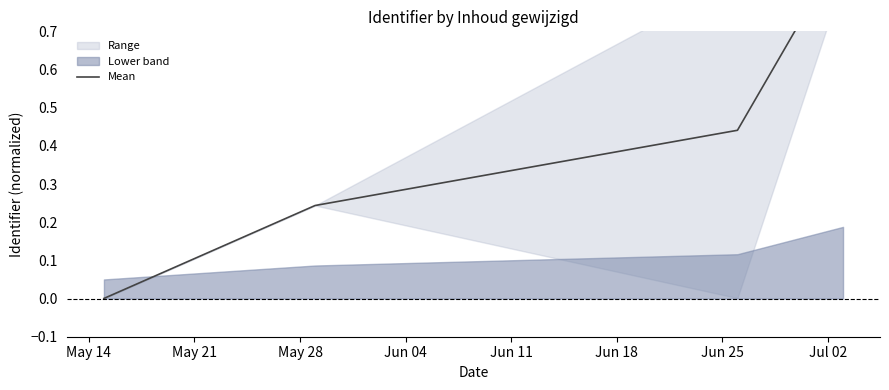

Does the chart display data point markers on the line(s)?

No